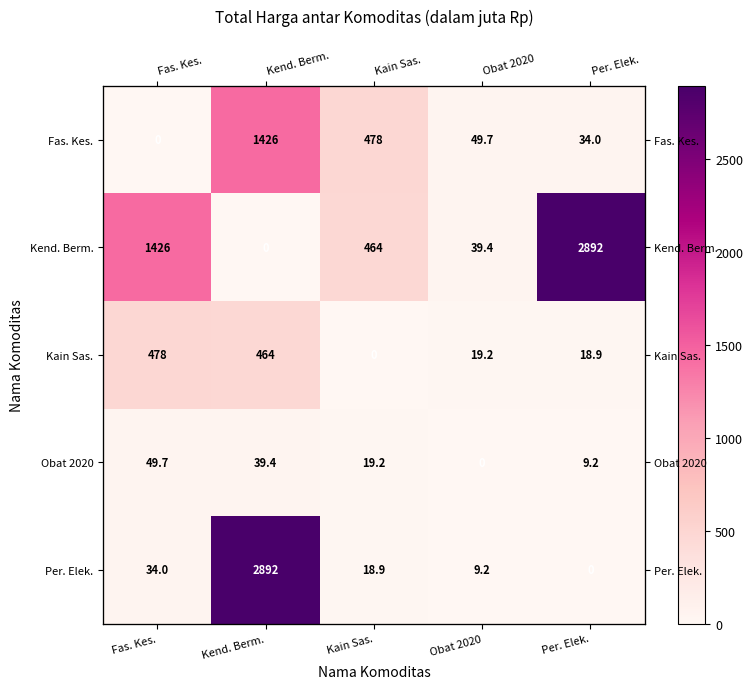

How many values in the Kain Sas. series exceed 19?

3